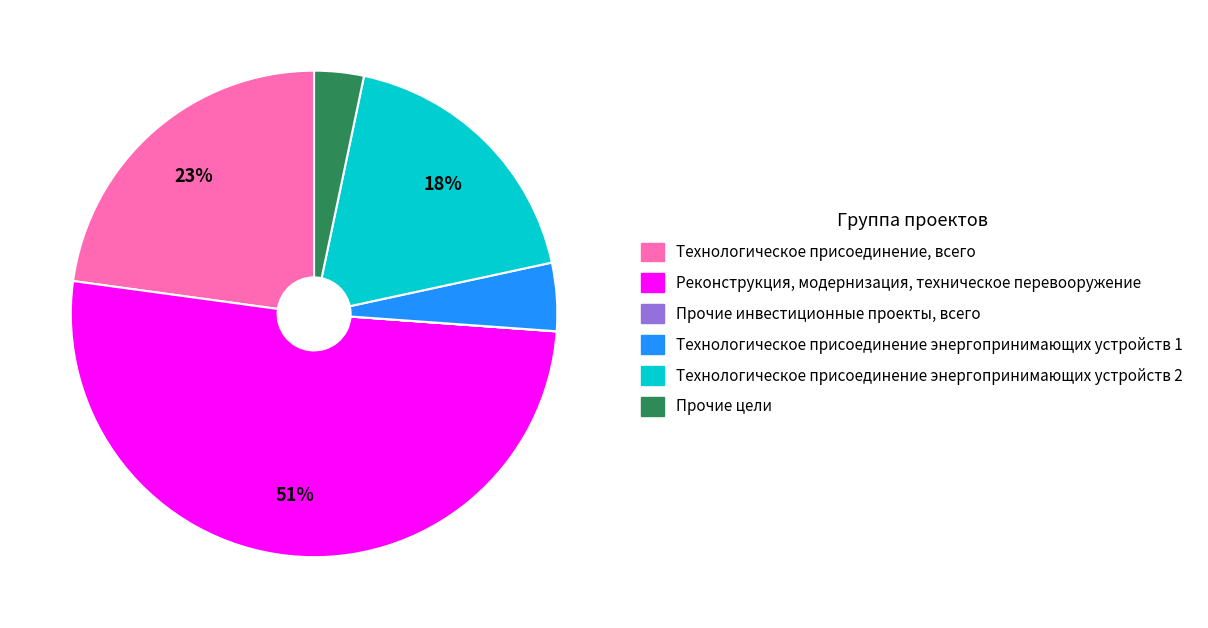

To the nearest percent, what is the average slice percentage?

17%